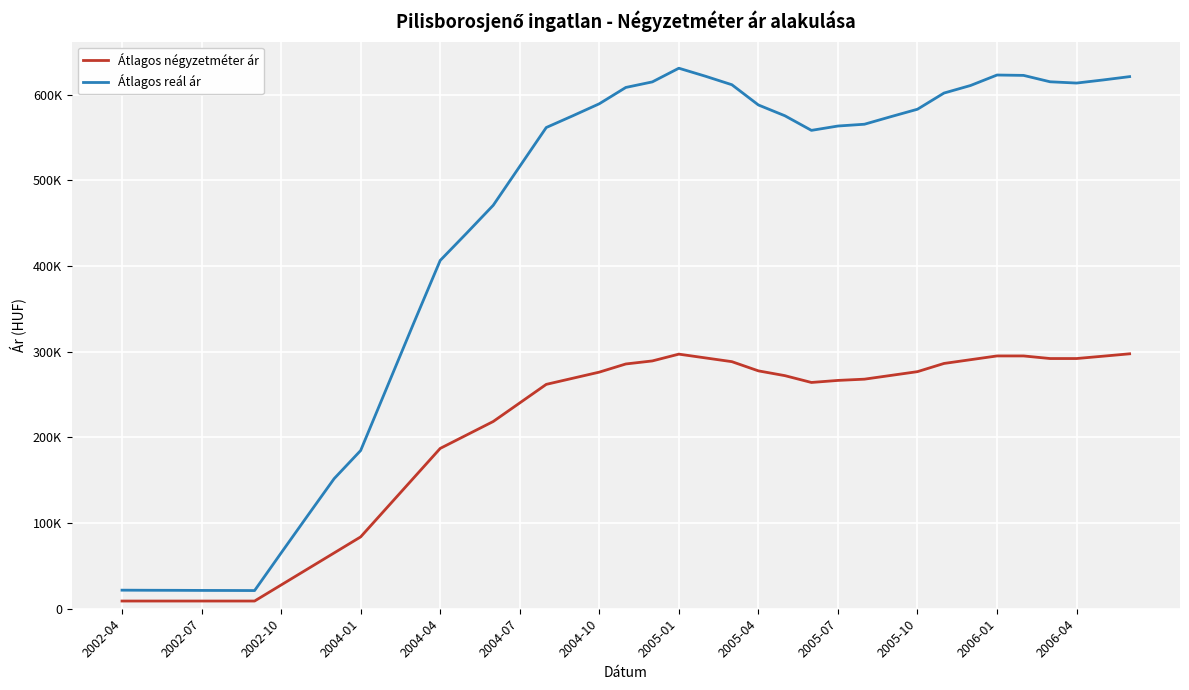

True or false: Átlagos reál ár has more than 0 interior local peaks.

True